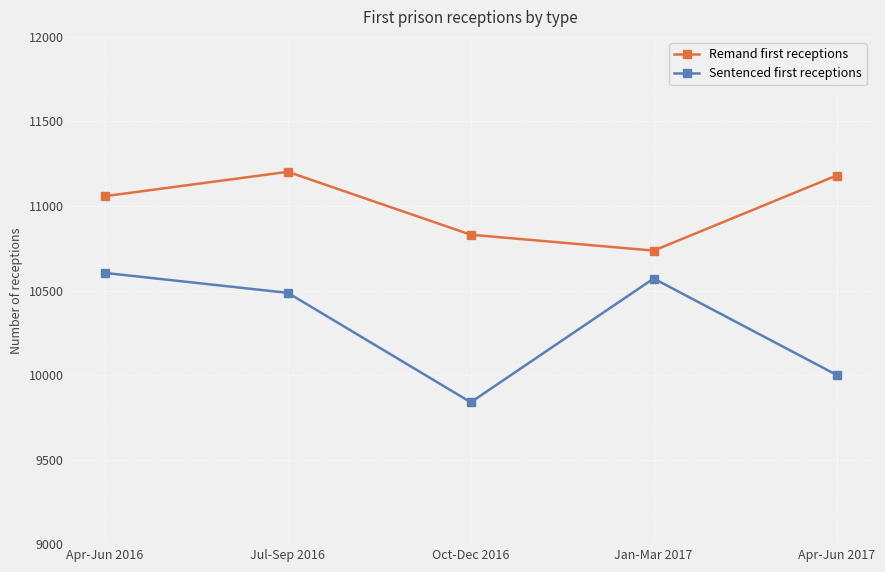

At how many categories does at least one series exceed 10576?

5